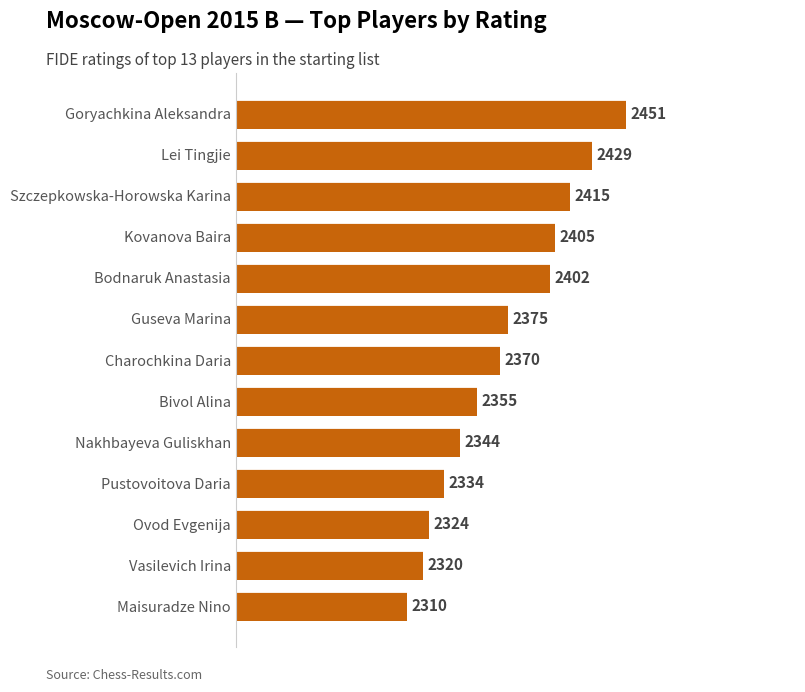

What is the average value?

2372